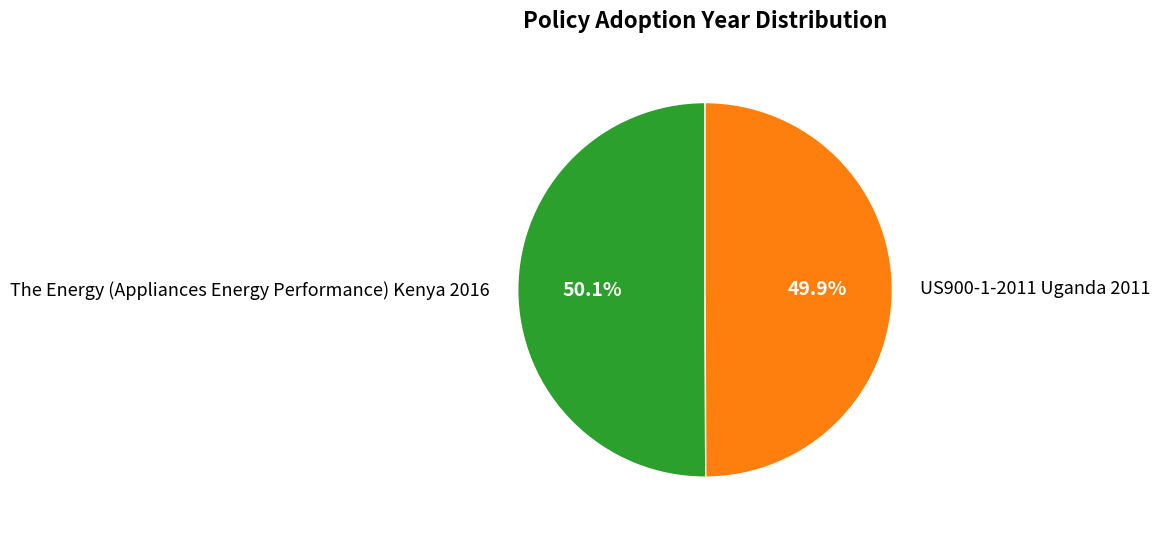

To the nearest percent, what portion does US900-1-2011 Uganda 2011 represent?

50%